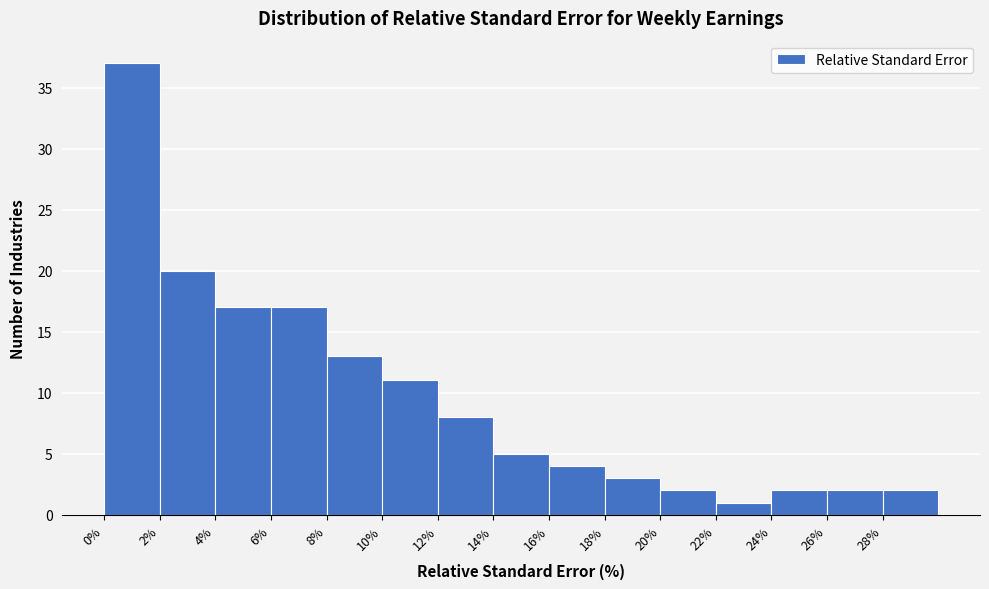

How tall is the bar that spans 18 to 20 on the x-axis? The values are not printed on the chart, so give them approximately, as read against the axis.

3